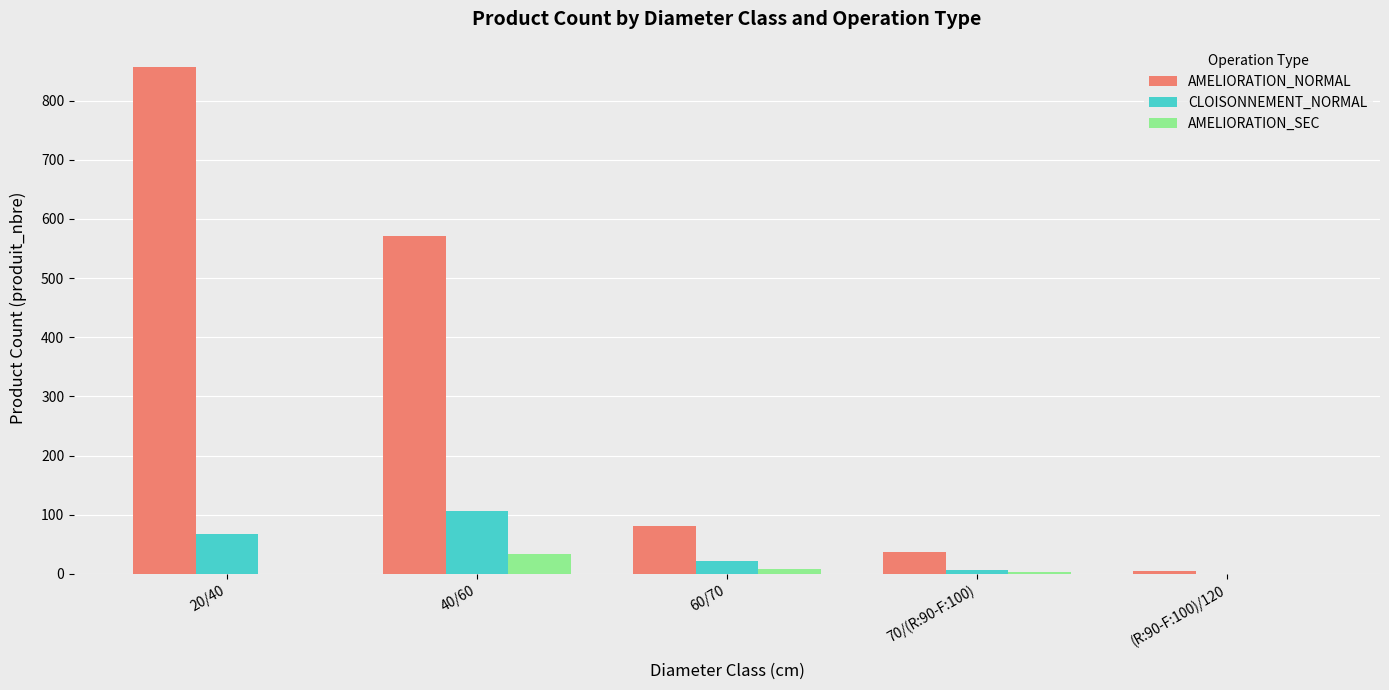

Where is AMELIORATION_NORMAL nearest to the value 430?

40/60